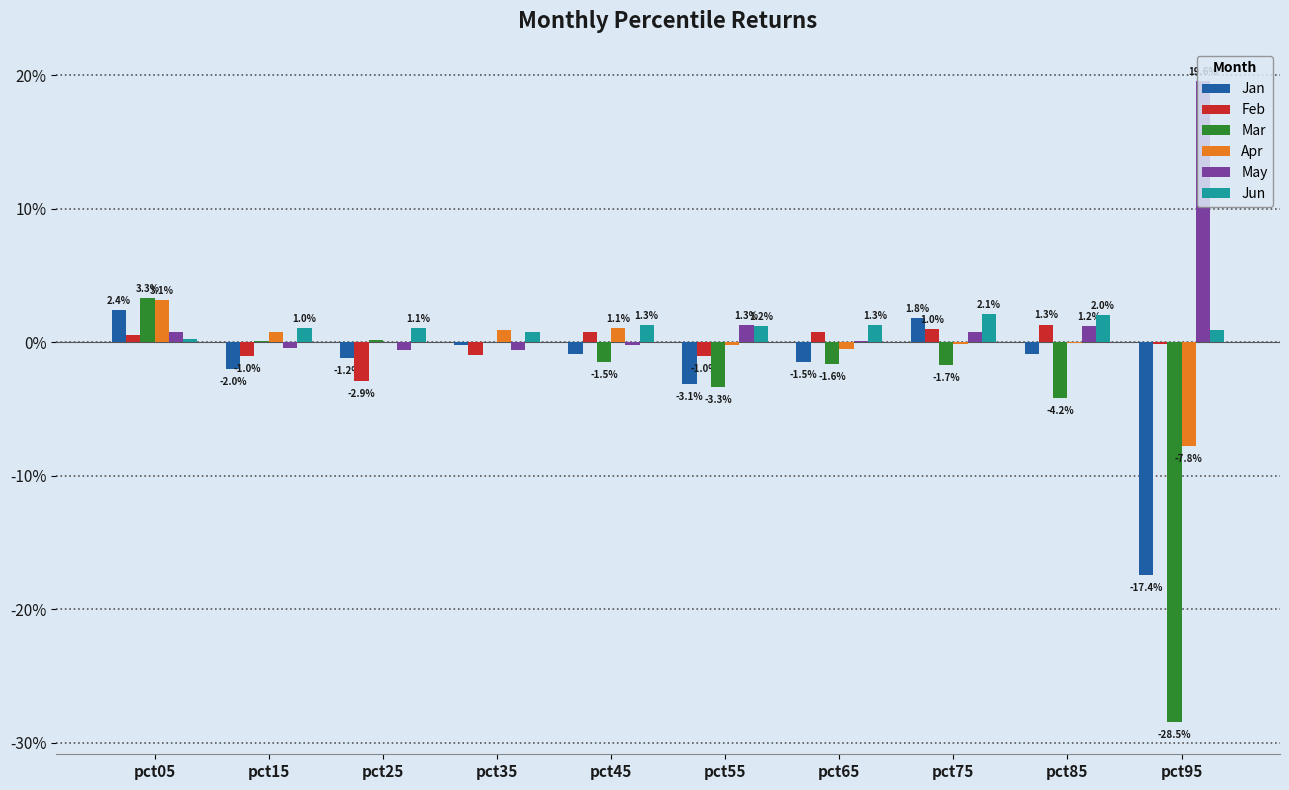

Are the bars grouped side by side (vs. stacked)?

Yes